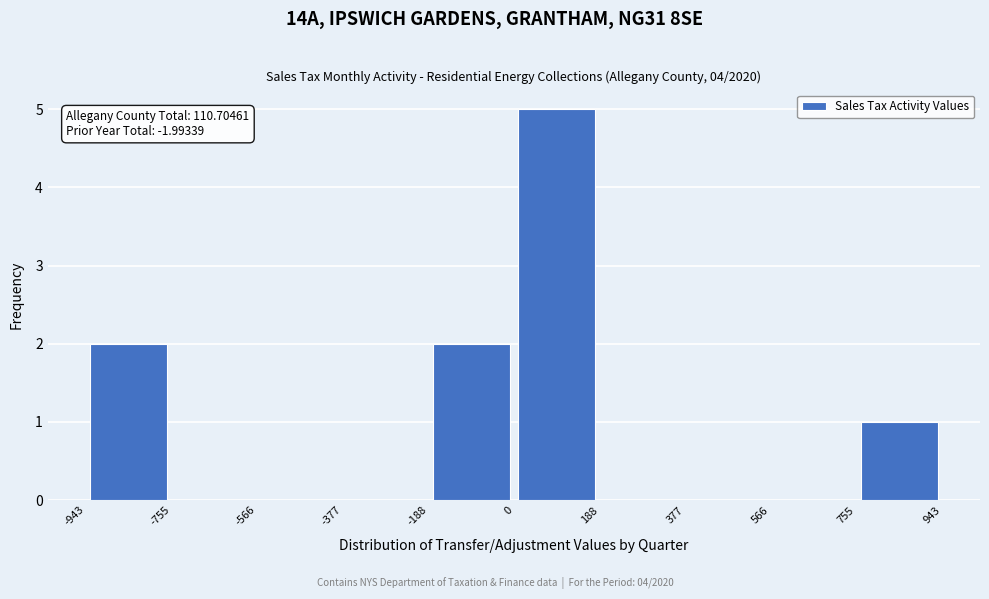

Which range on the x-axis has the tallest bar?

0 to 188